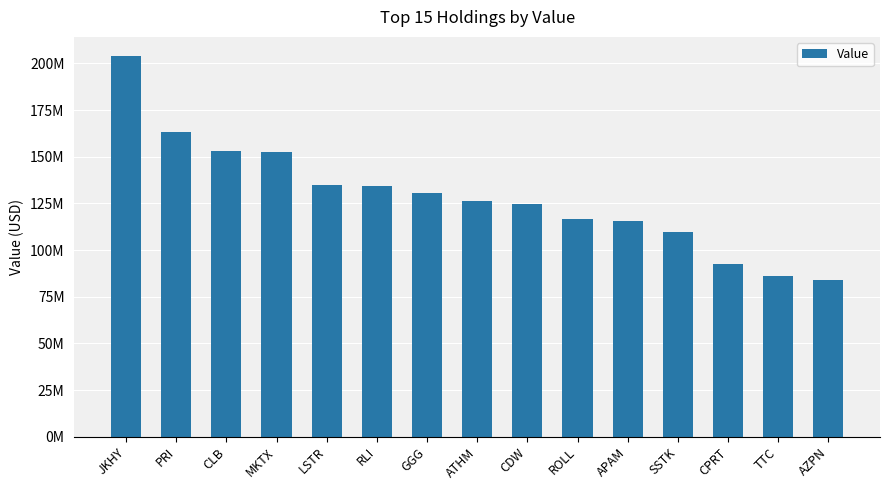

Is it true that the value at CPRT is 92322000?

True